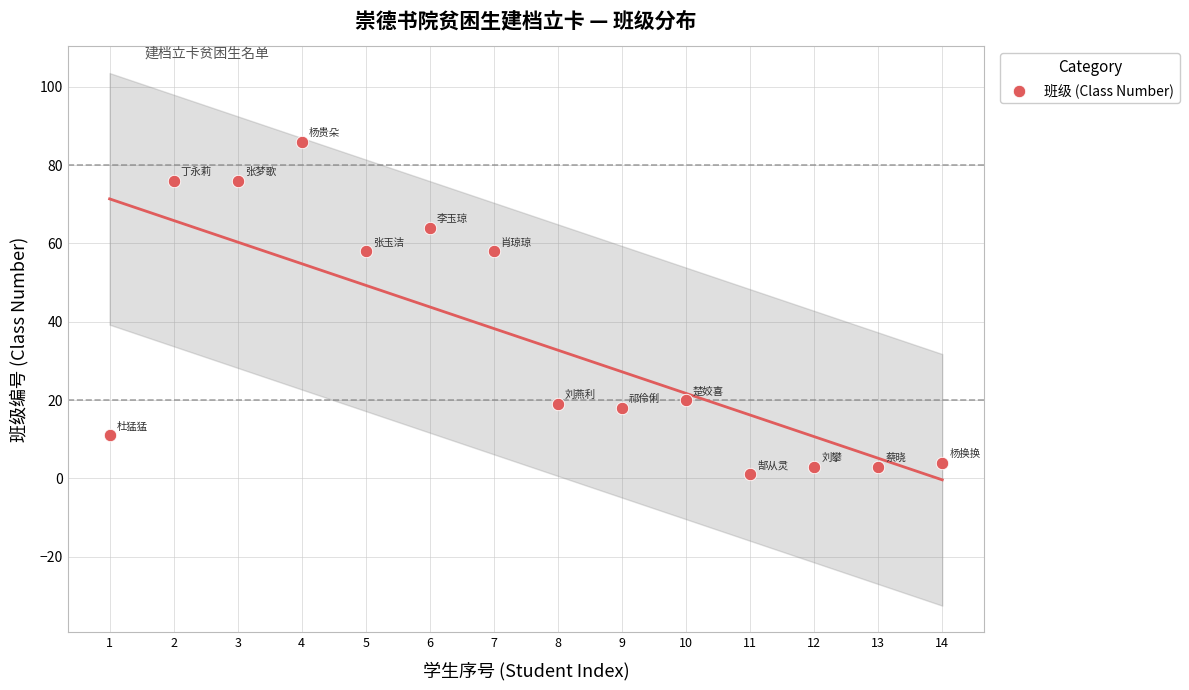

What is the range of Y values (max minus min)?

85